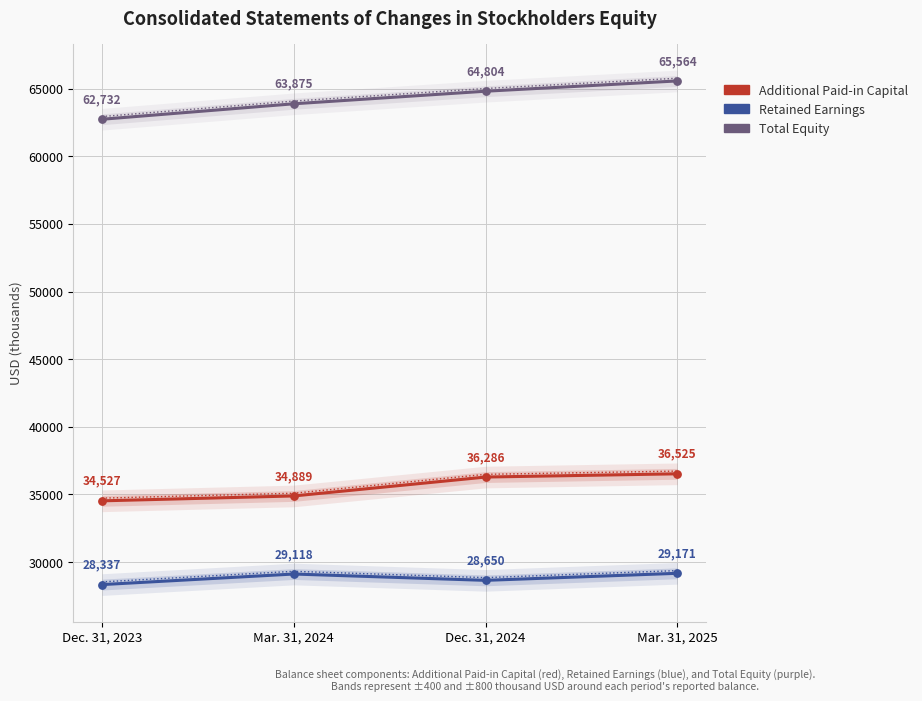

At how many categories does at least one series exceed 39207?

4